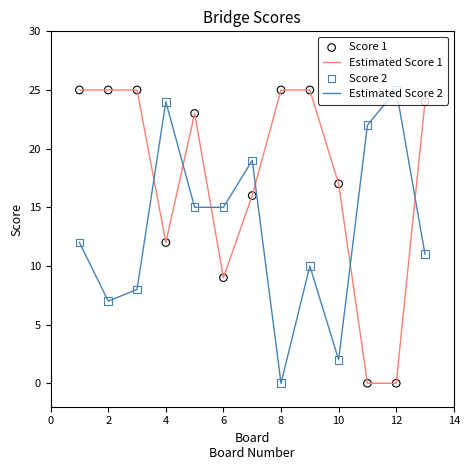

True or false: Estimated Score 1 and Estimated Score 2 intersect in this chart.

True